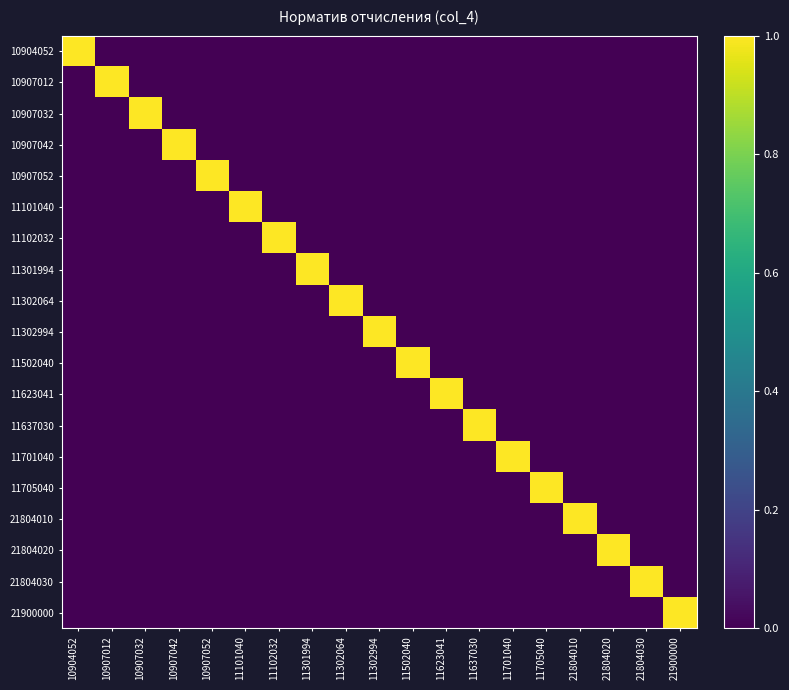

Count the number of data series in this chart.

19